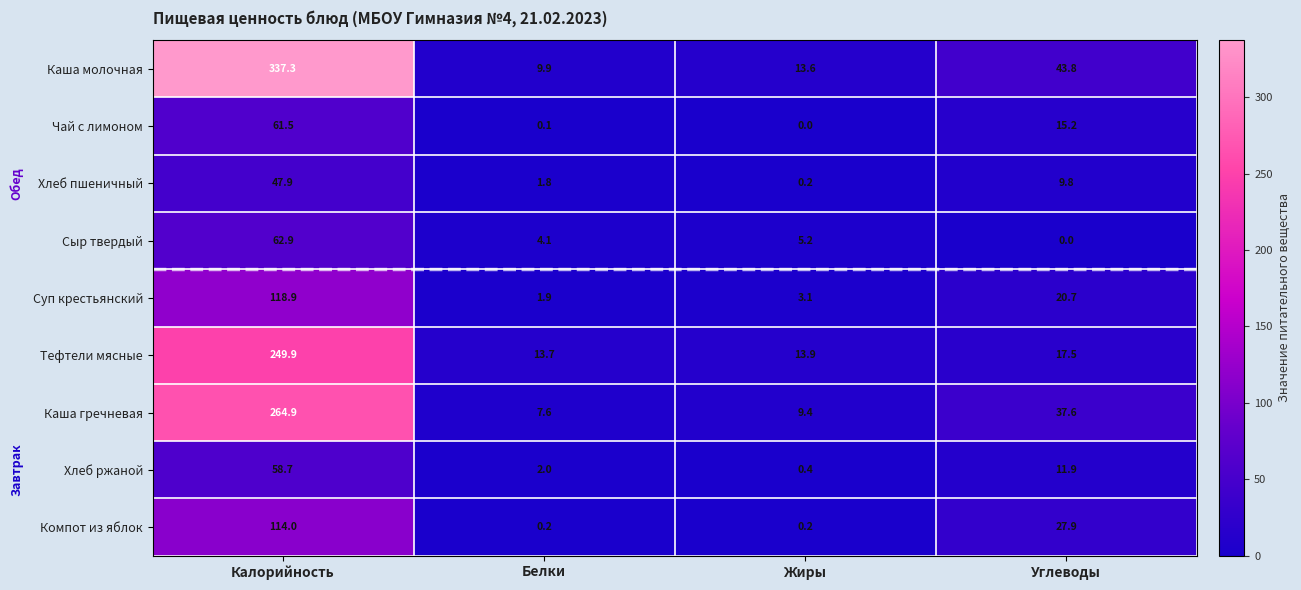

Which label corresponds to the largest value in the chart?

Калорийность